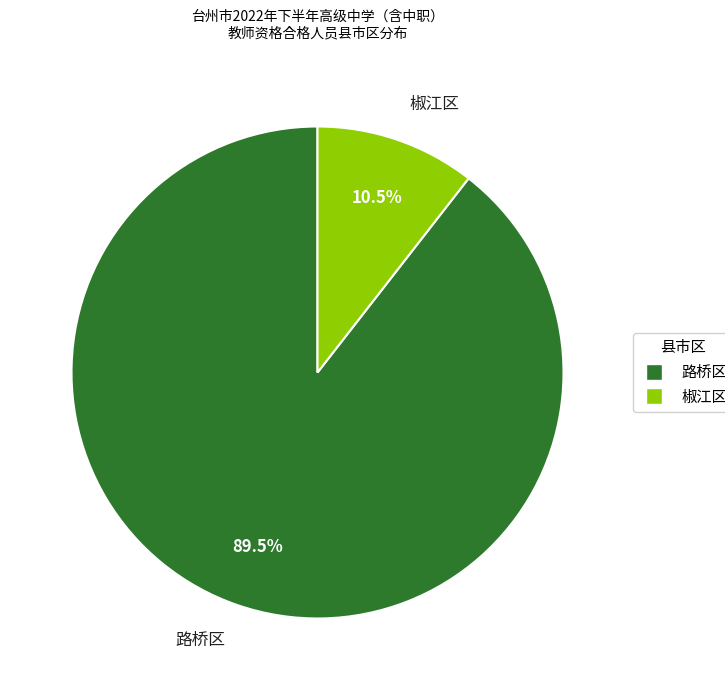

What percentage do 椒江区 and 路桥区 together represent?

100.0%